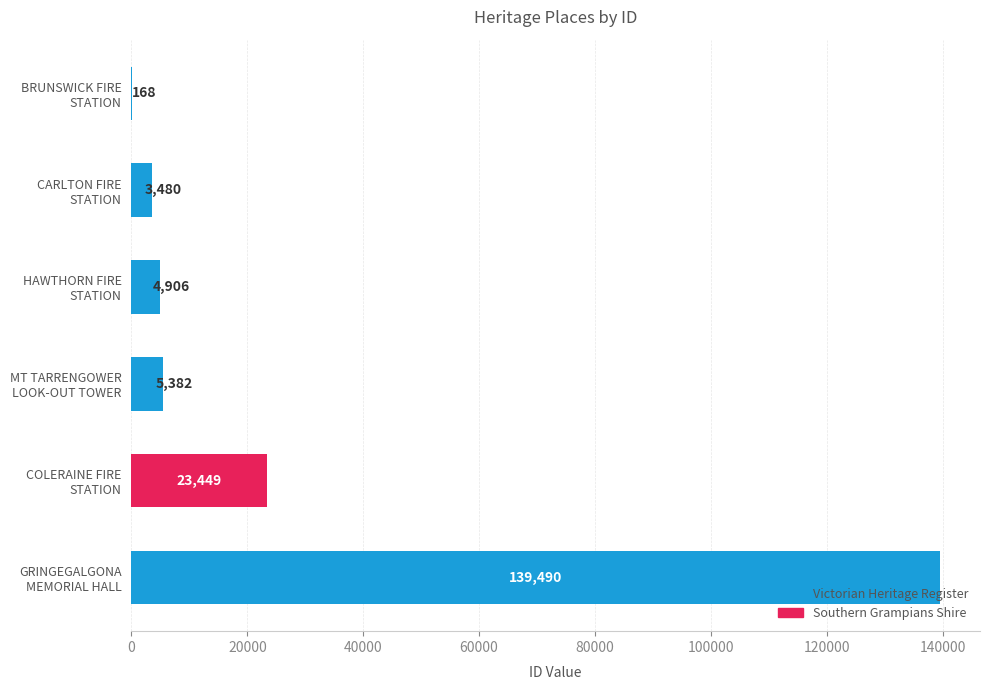

Are the bars horizontal?

Yes